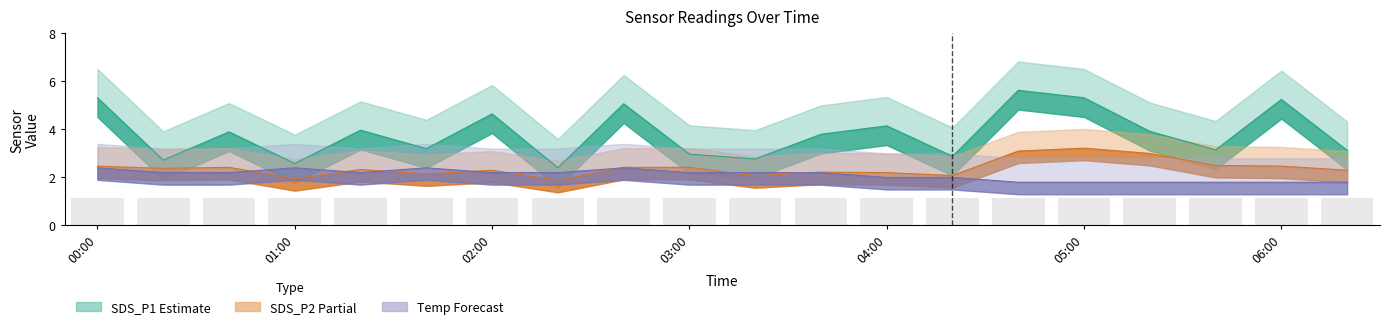

What is the total value across all series at 04:40?

10.5